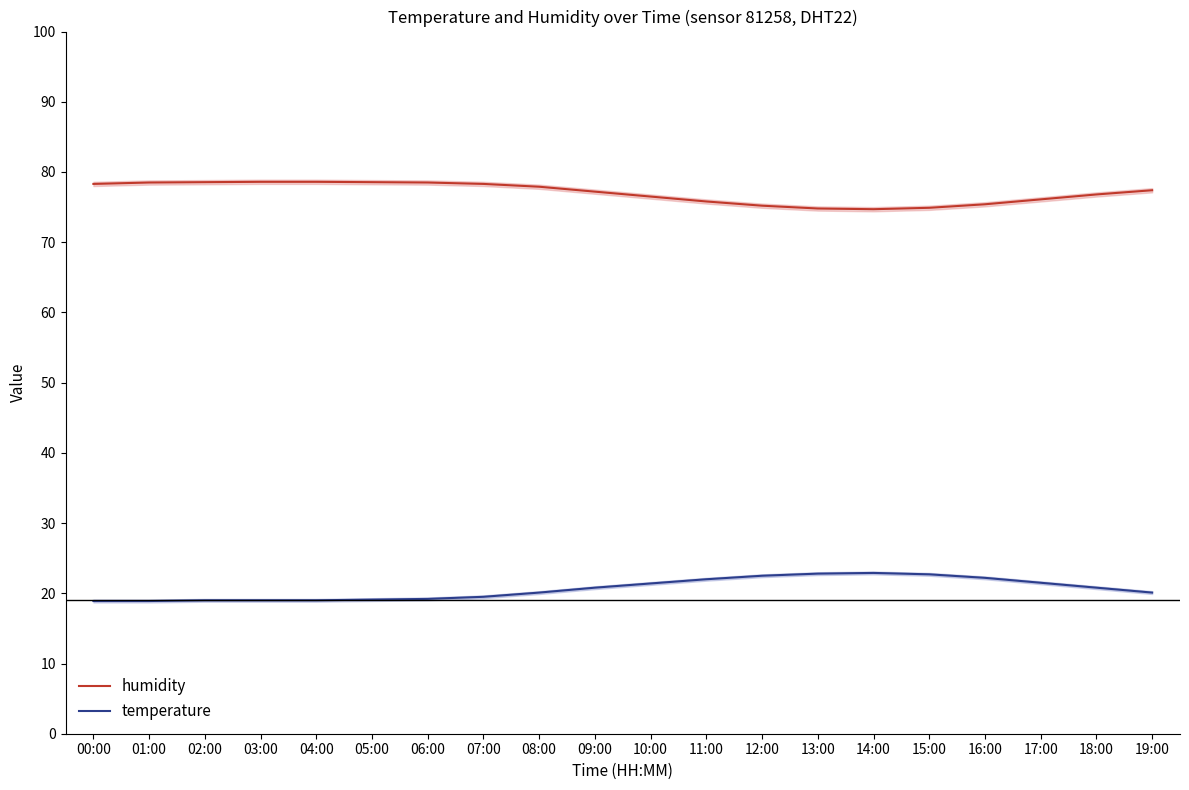

Reading left to right, extract all data points from this chart.

humidity: 00:00=78.3	01:00=78.5	02:00=78.5	03:00=78.6	04:00=78.6	05:00=78.5	06:00=78.5	07:00=78.3	08:00=77.9	09:00=77.2	10:00=76.5	11:00=75.8	12:00=75.2	13:00=74.8	14:00=74.7	15:00=74.9	16:00=75.4	17:00=76.1	18:00=76.8	19:00=77.4
temperature: 00:00=18.9	01:00=18.9	02:00=19.0	03:00=19.0	04:00=19.0	05:00=19.1	06:00=19.2	07:00=19.5	08:00=20.1	09:00=20.8	10:00=21.4	11:00=22.0	12:00=22.5	13:00=22.8	14:00=22.9	15:00=22.7	16:00=22.2	17:00=21.5	18:00=20.8	19:00=20.1